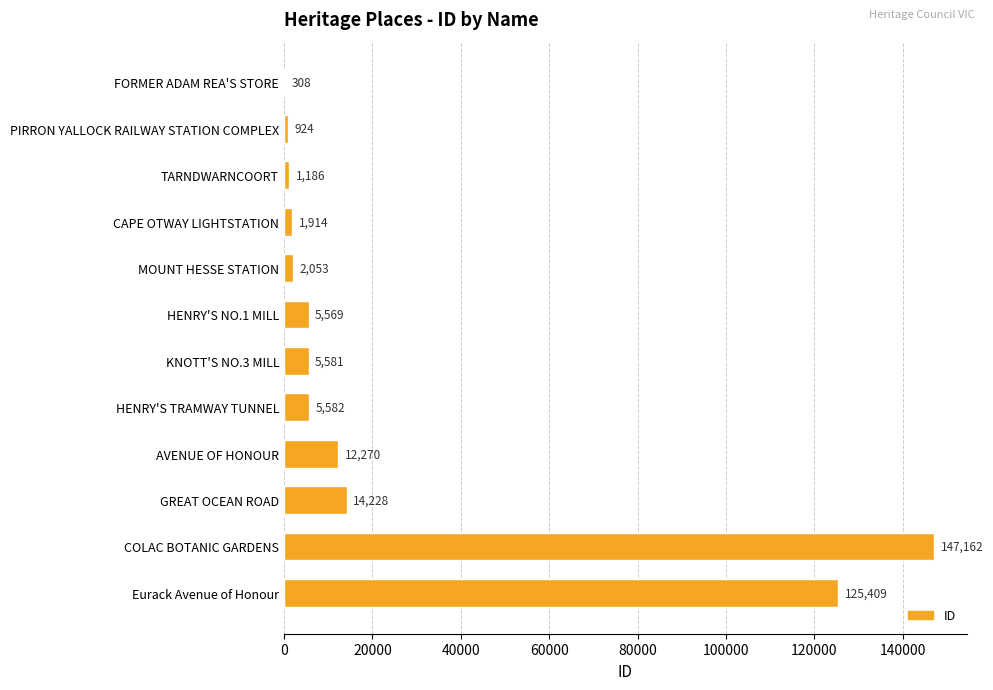

What is the ratio of the value at MOUNT HESSE STATION to the value at CAPE OTWAY LIGHTSTATION?

1.1